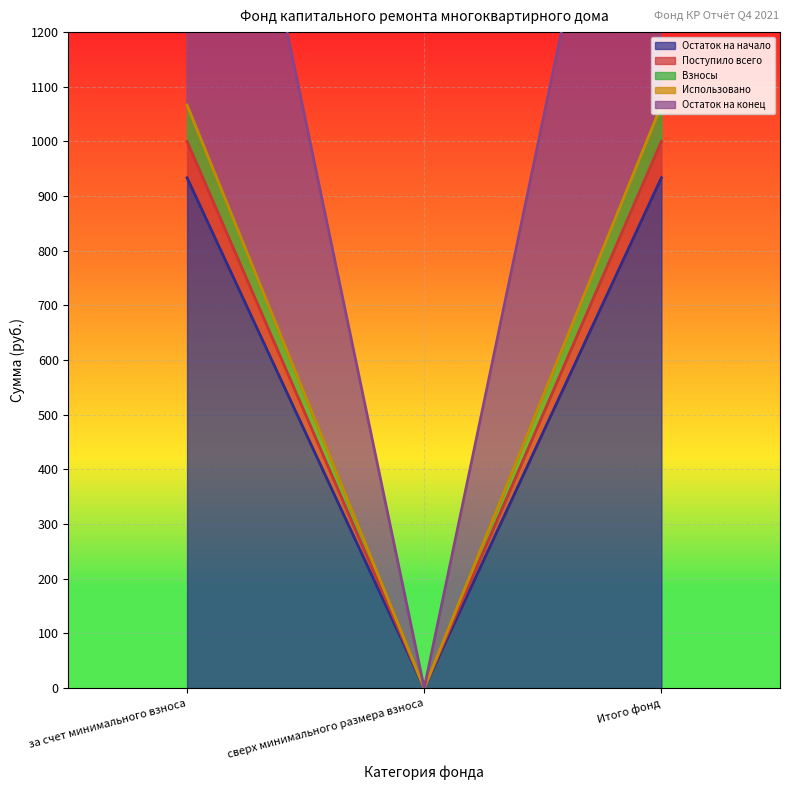

The value of Взносы at за счет минимального взноса is 381.9. True or false?

False